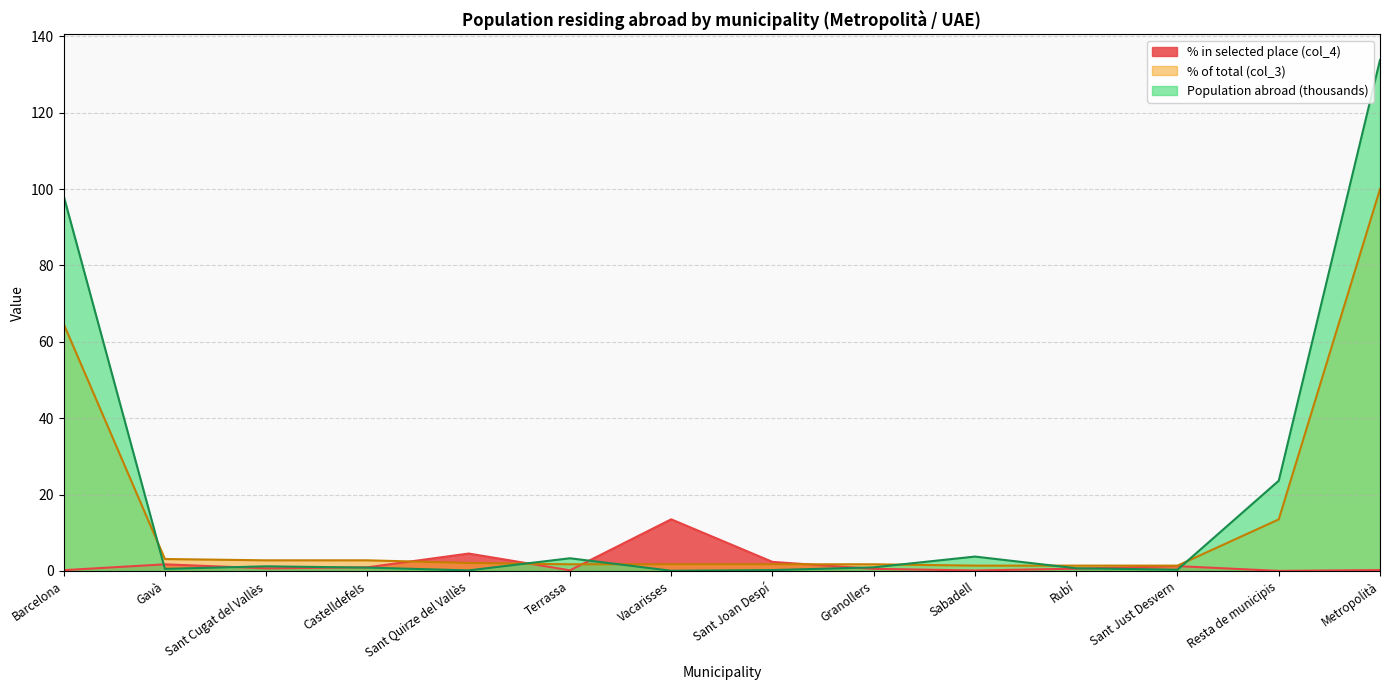

What is the greatest value displayed?

133.8